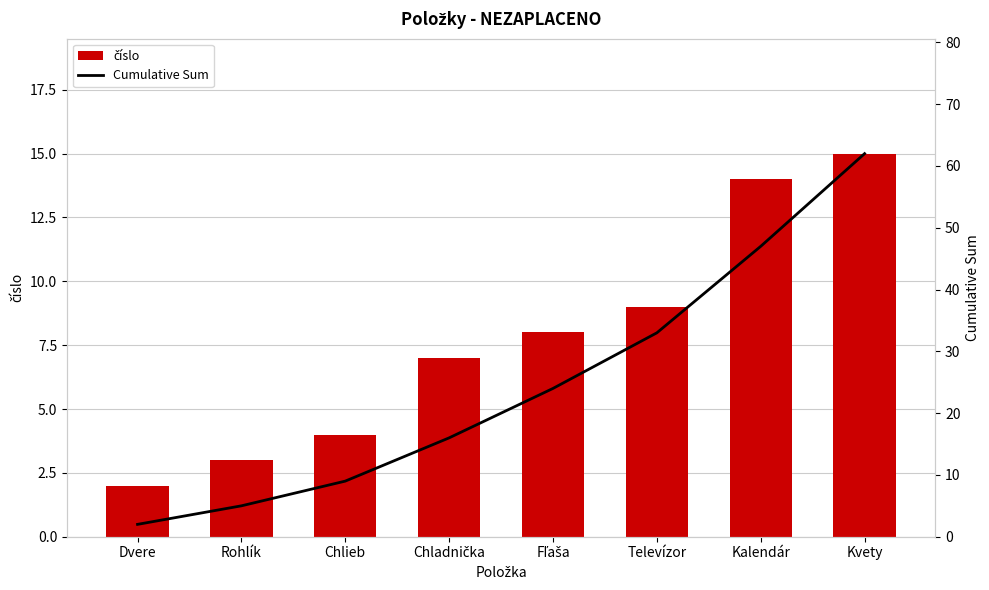

How many data points in číslo are above 8?

3